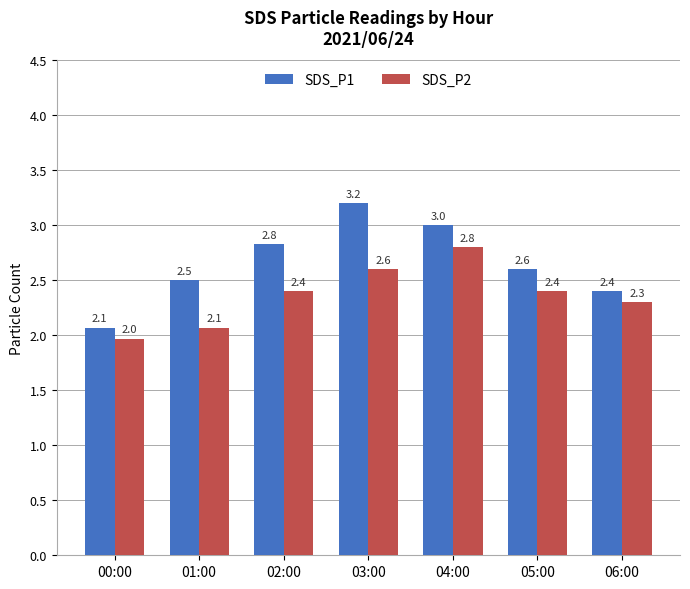

Is it true that SDS_P1 equals 2.6 at 05:00?

True